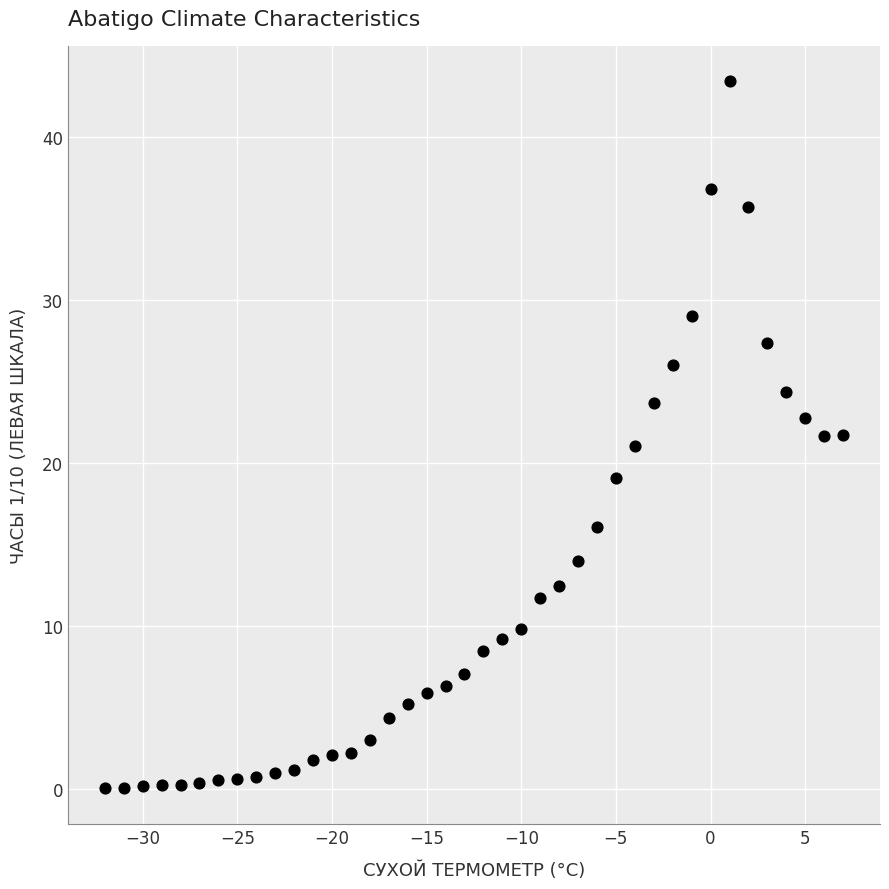

What is the range of X values (max minus min)?

39.0